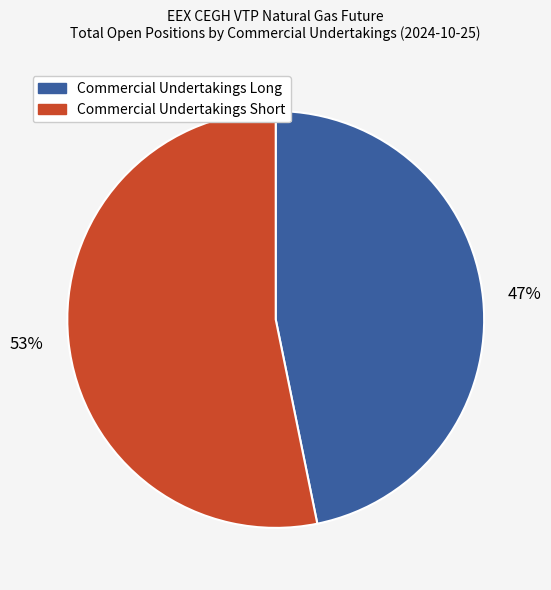

Count the number of slices in the pie.

2